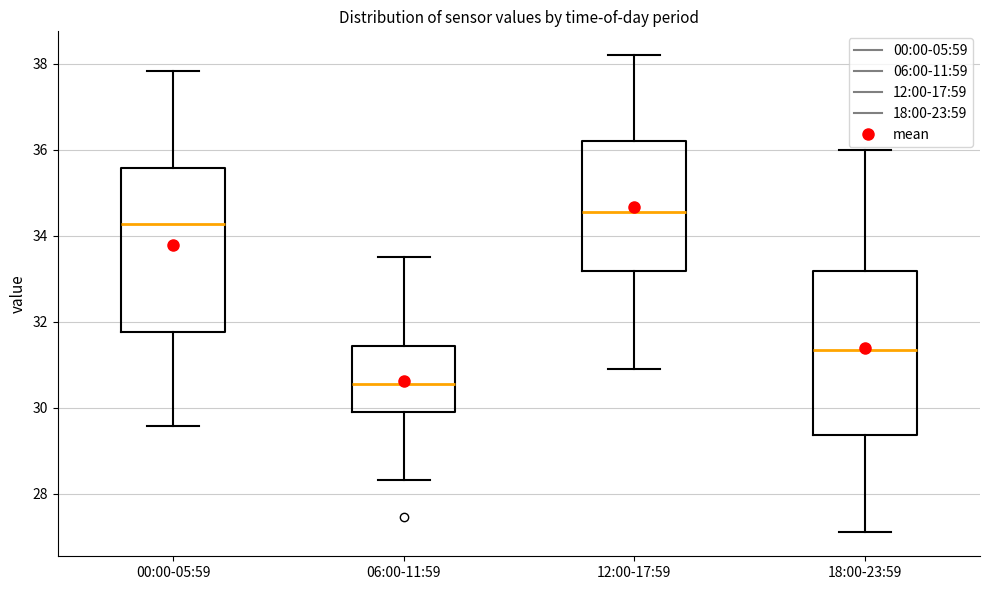

Which box has the highest median line?

12:00-17:59